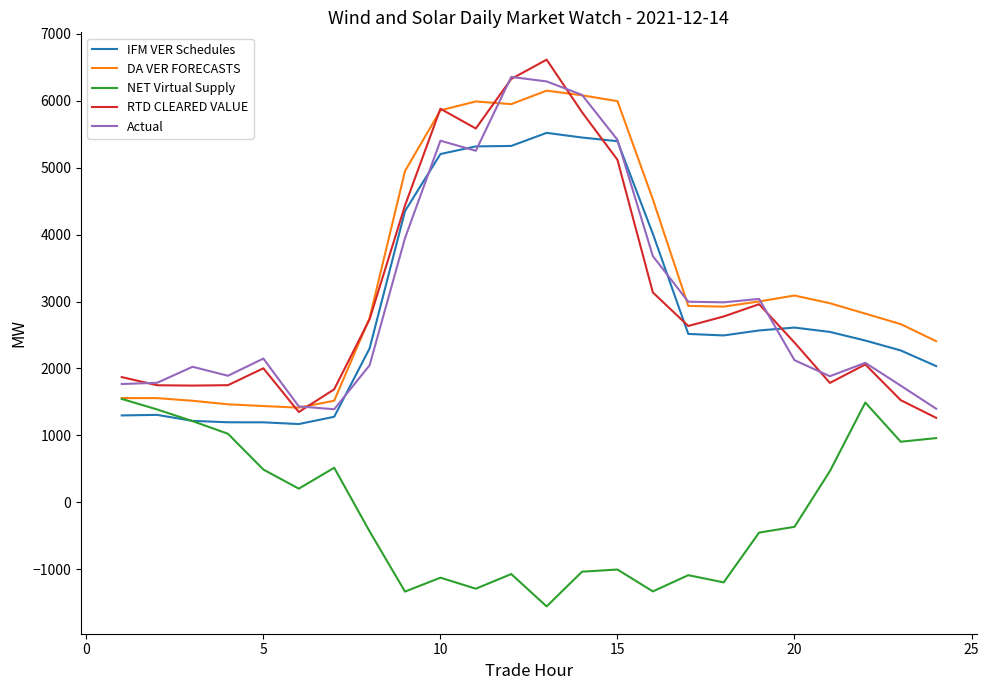

True or false: IFM VER Schedules and DA VER FORECASTS cross at least once.

False